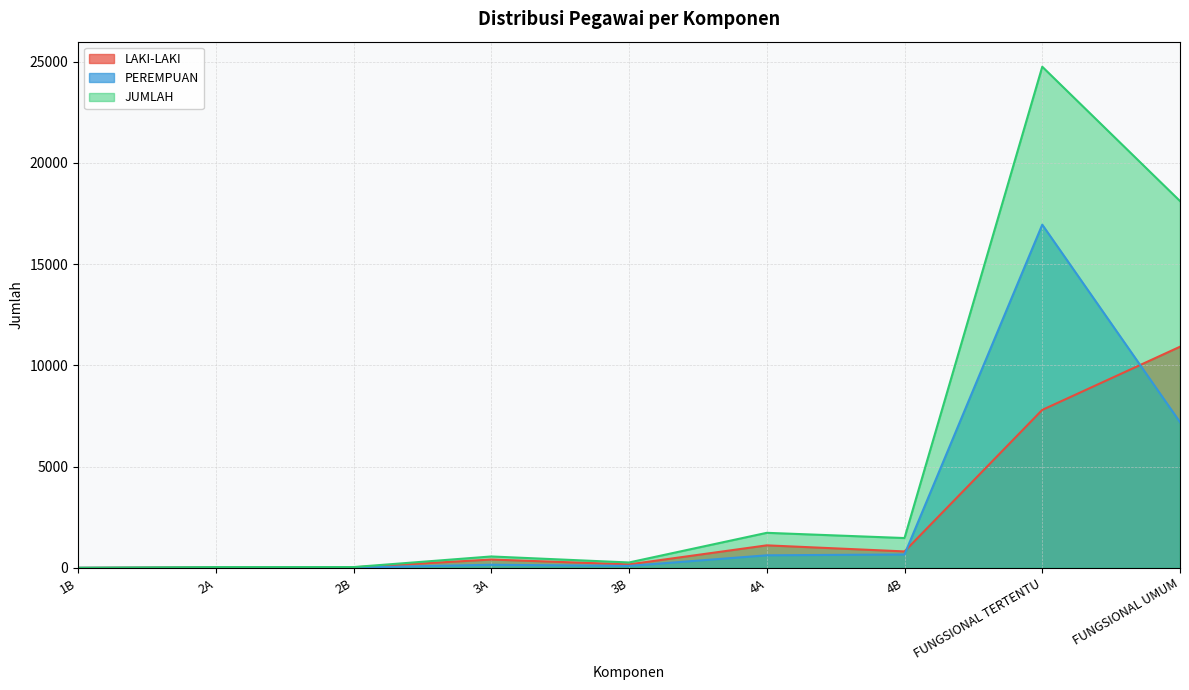

The value of LAKI-LAKI at 4A is 357. True or false?

False